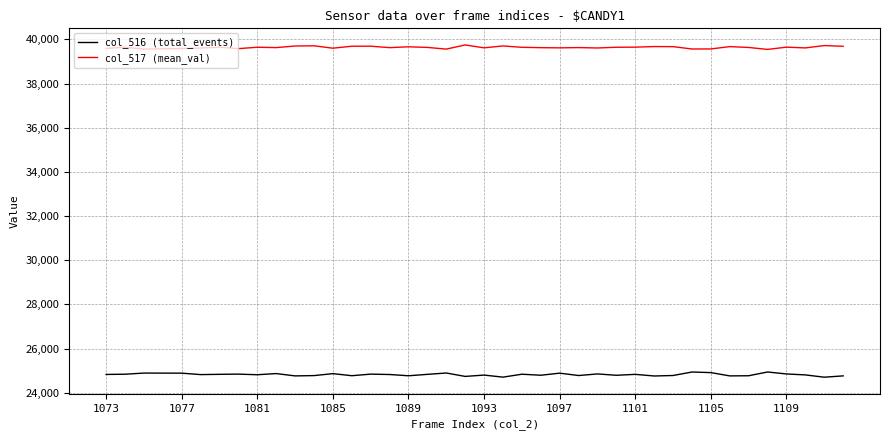

True or false: col_516 (total_events) has more than 2 points higher than both neighbors.

True